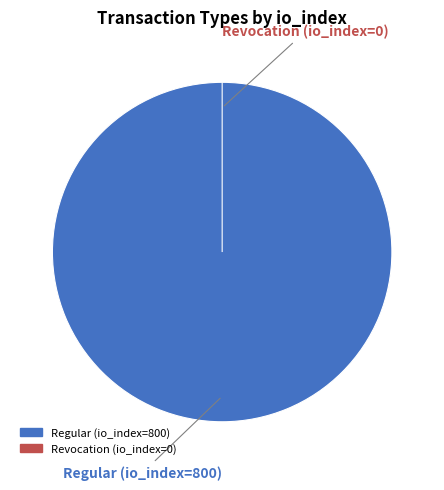

What is the majority slice?

Regular (io_index=800)